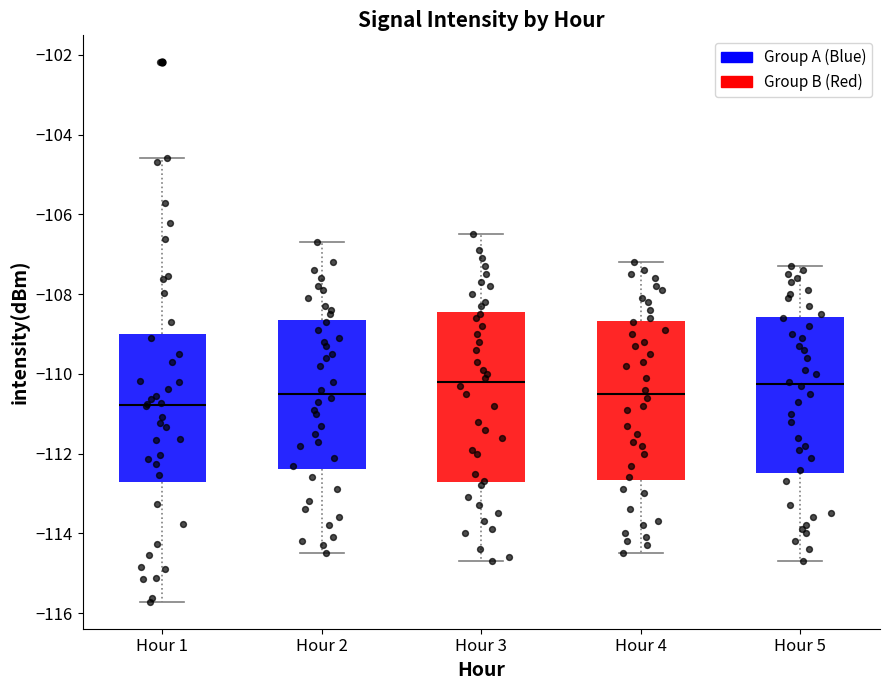

Reading left to right, transcribe this box plot: for each box, give where its median line is, the range the box spans, and where its two whiskers end, as read against the y-axis. The values are not printed on the chart, so give them approximately, as read against the axis.

Hour 1: median -110.8, box -112.8 to -109.0, whiskers -115.8 to -104.6
Hour 2: median -110.4, box -112.4 to -108.6, whiskers -114.4 to -106.6
Hour 3: median -110.2, box -112.8 to -108.4, whiskers -114.6 to -106.4
Hour 4: median -110.4, box -112.6 to -108.6, whiskers -114.4 to -107.2
Hour 5: median -110.2, box -112.4 to -108.6, whiskers -114.6 to -107.2